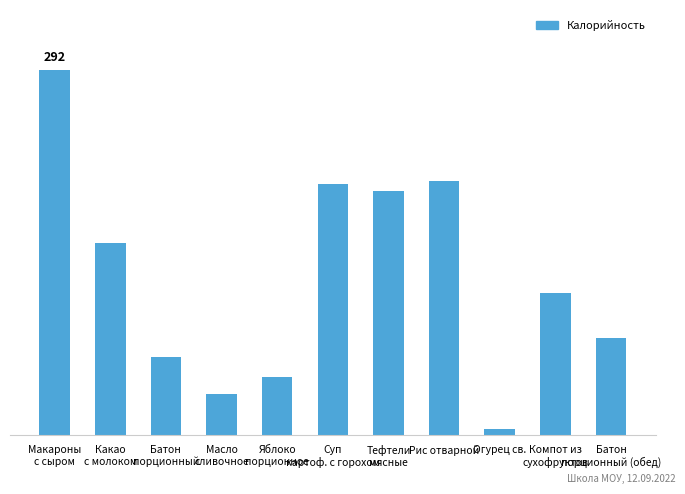

What is the label of the 8th bar from the right?

Масло
сливочное